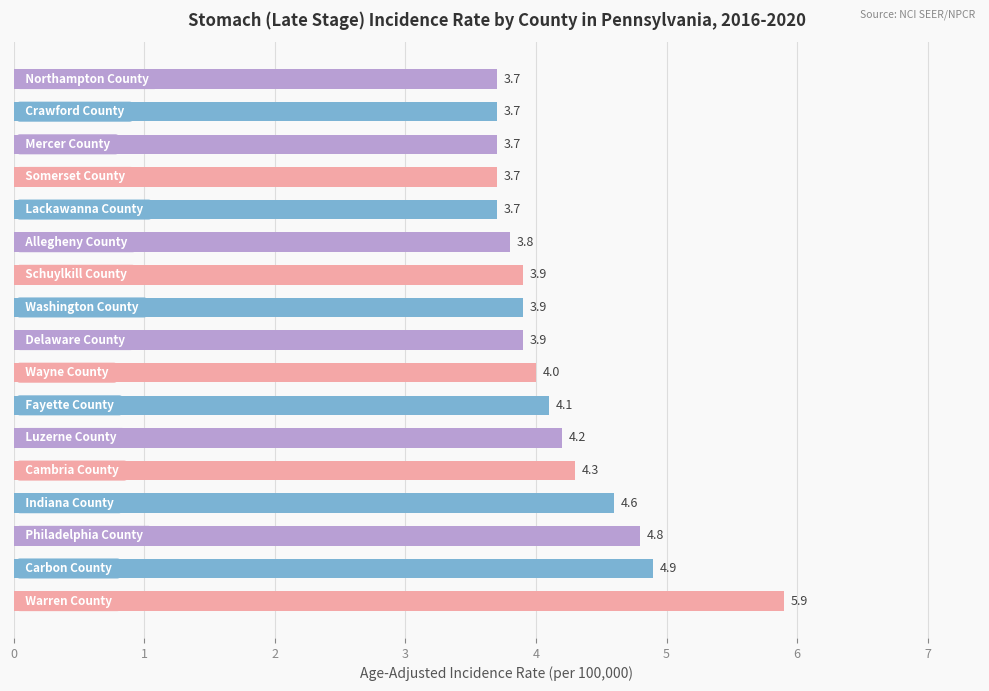

What is the minimum value shown in the chart?

3.7